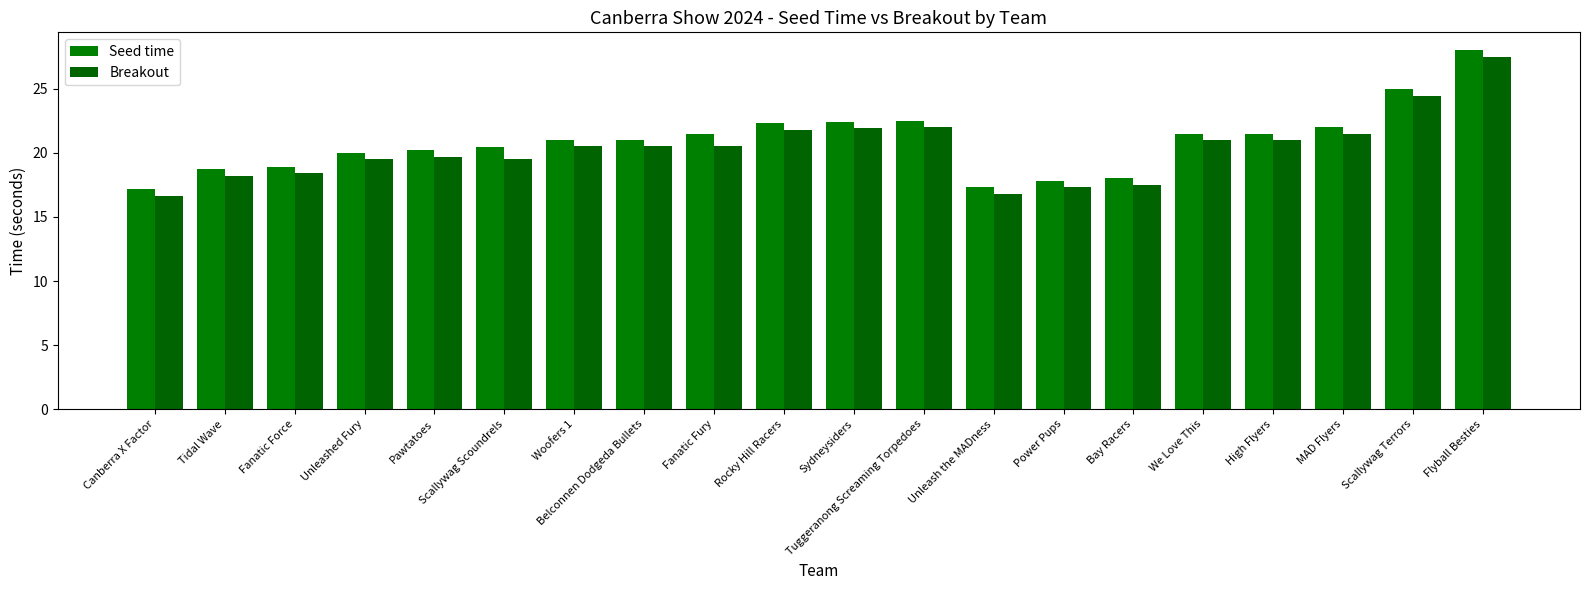

Are the bars grouped side by side (vs. stacked)?

Yes